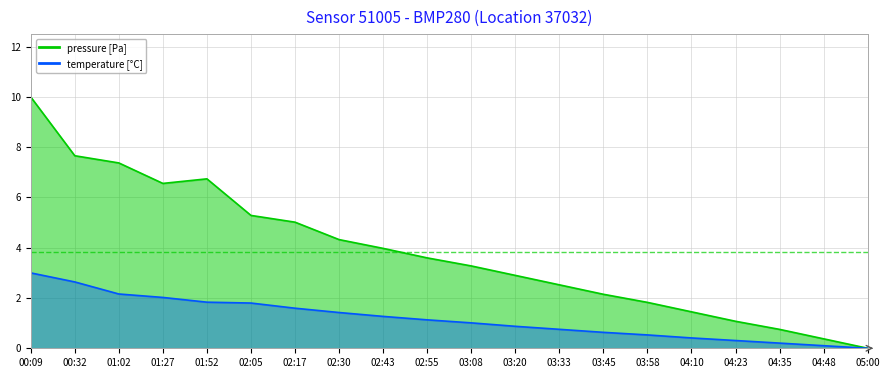

What value does the temperature series have at 02:05?

1.8